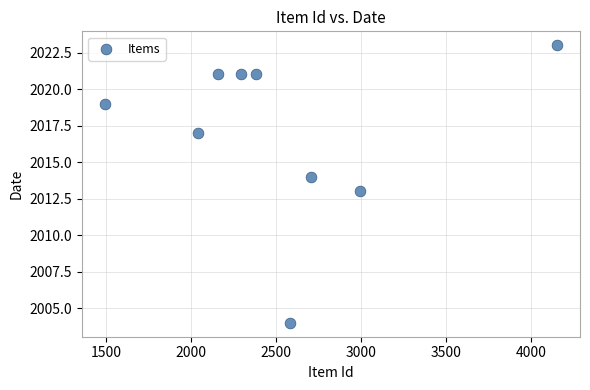

What is the average Y value?

2017